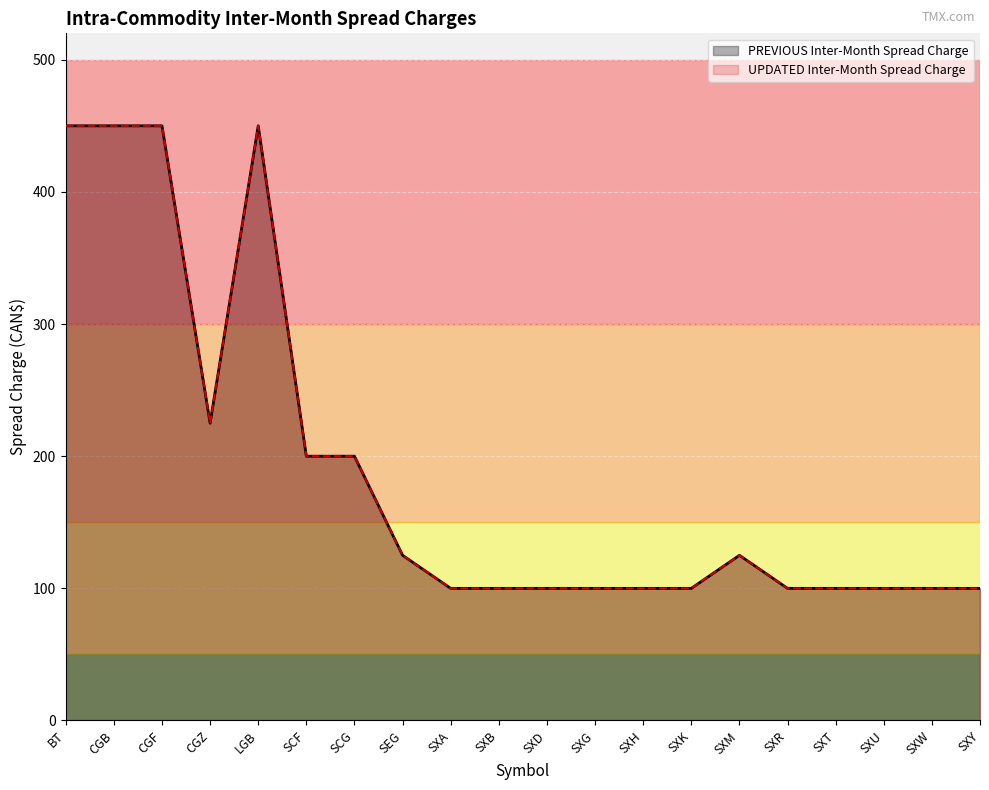

What is the highest value of the PREVIOUS Inter-Month Spread Charge series?

450